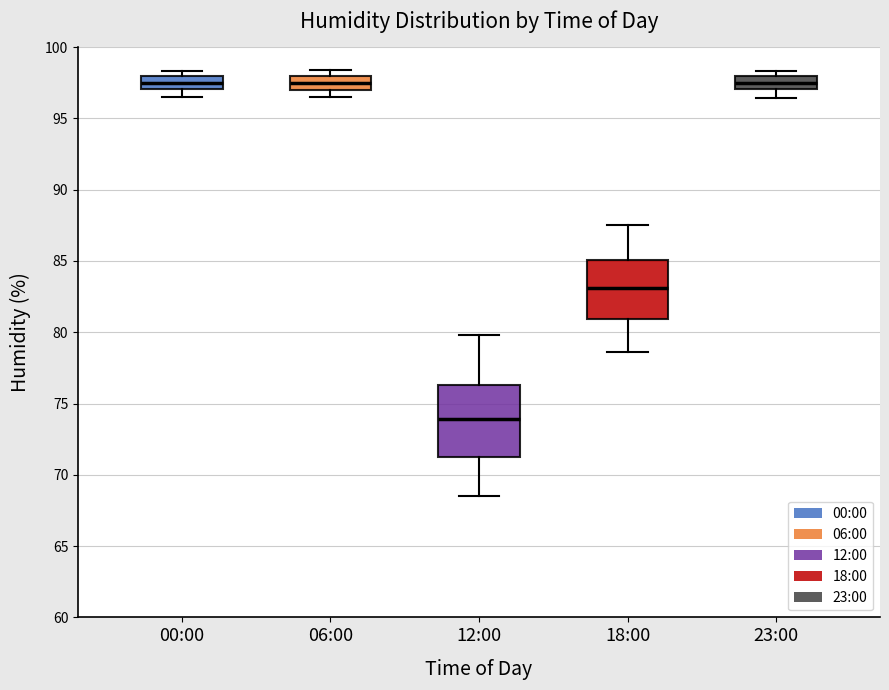

Reading left to right, transcribe this box plot: for each box, give where its median line is, the range the box spans, and where its two whiskers end, as read against the y-axis. The values are not printed on the chart, so give them approximately, as read against the axis.

00:00: median 97.5, box 97.0 to 98.0, whiskers 96.5 to 98.5
06:00: median 97.5, box 97.0 to 98.0, whiskers 96.5 to 98.5
12:00: median 74.0, box 71.5 to 76.5, whiskers 68.5 to 80.0
18:00: median 83.0, box 81.0 to 85.0, whiskers 78.5 to 87.5
23:00: median 97.5, box 97.0 to 98.0, whiskers 96.5 to 98.5